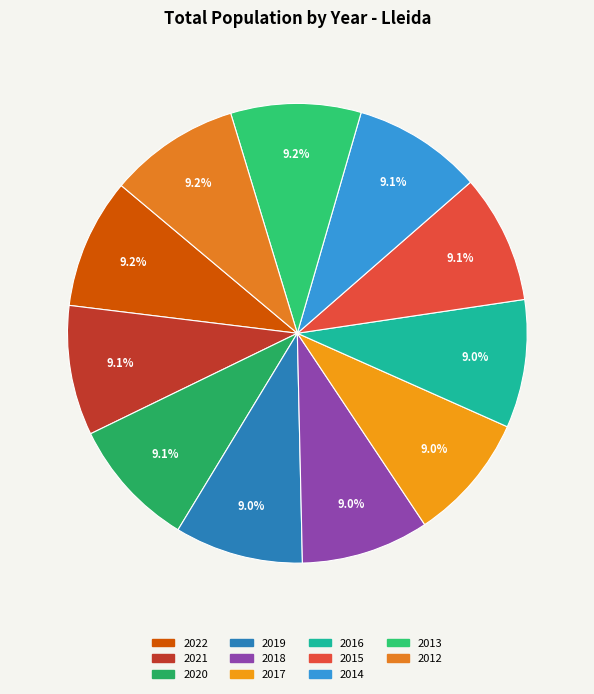

What is the smallest slice in the pie chart?

2017